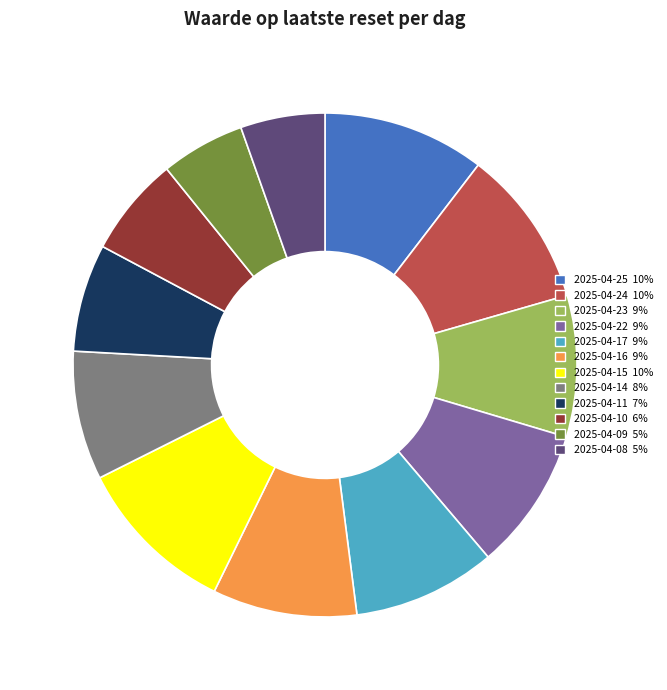

Does 2025-04-10 account for over 50% of the chart?

No